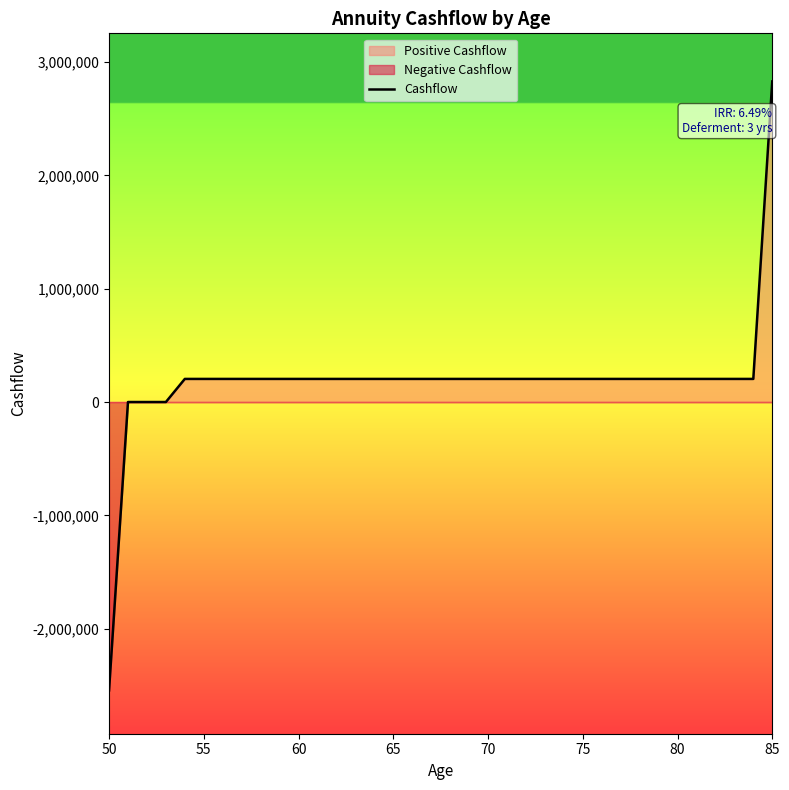

What is the smallest value displayed?

-2545000